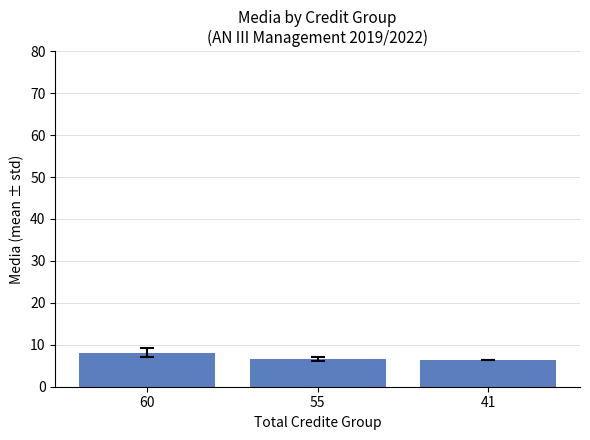

What is the approximate value at 60?

8.1